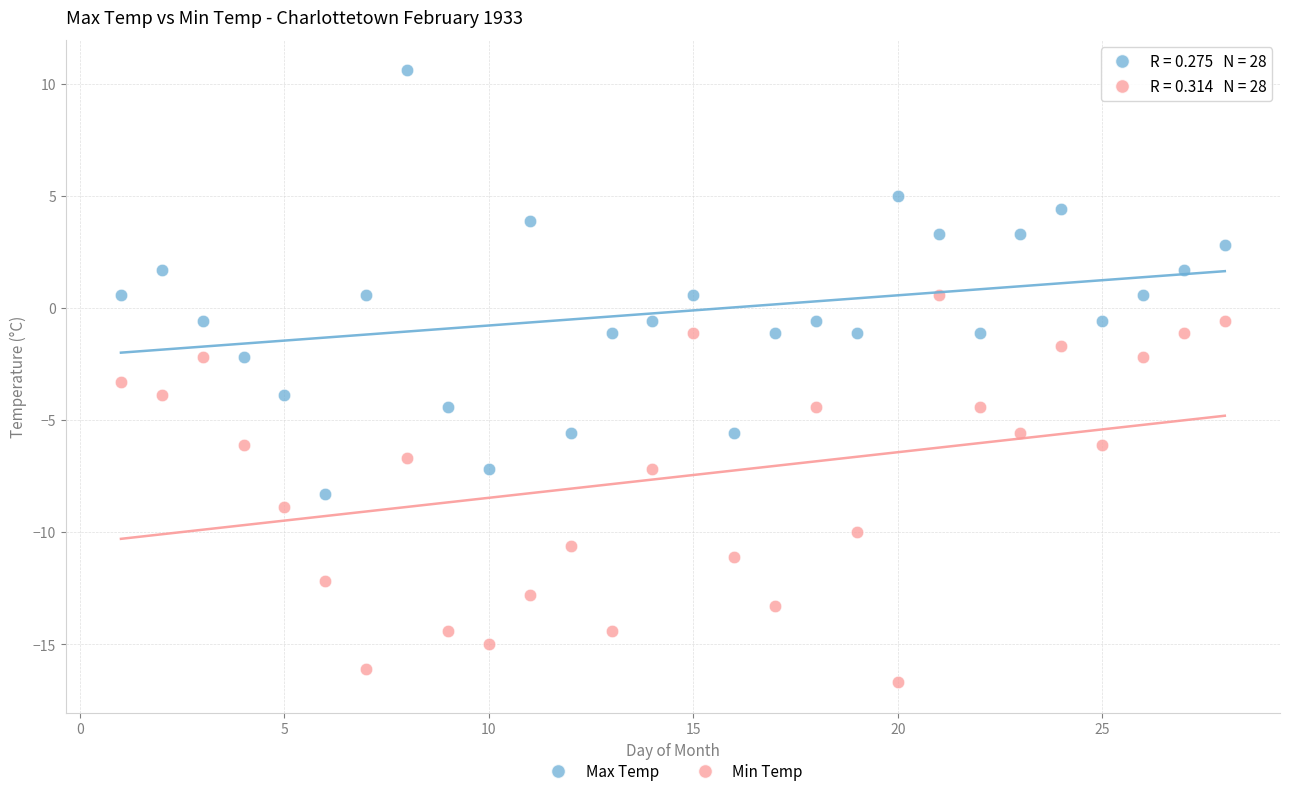

Across all data points, what is the range of Y values (max minus min)?

27.3